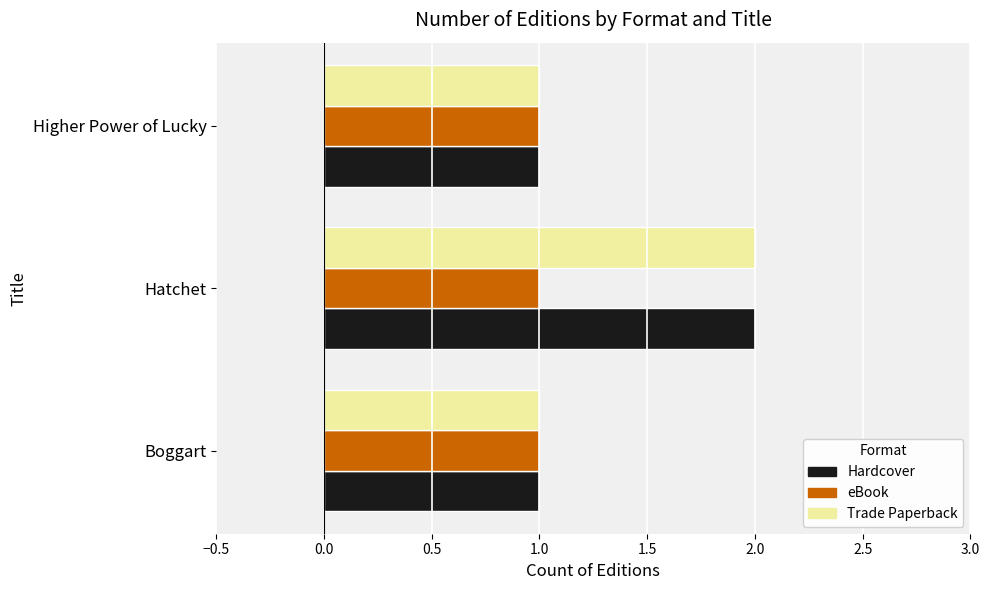

Is it true that eBook equals 0 at Hatchet?

False